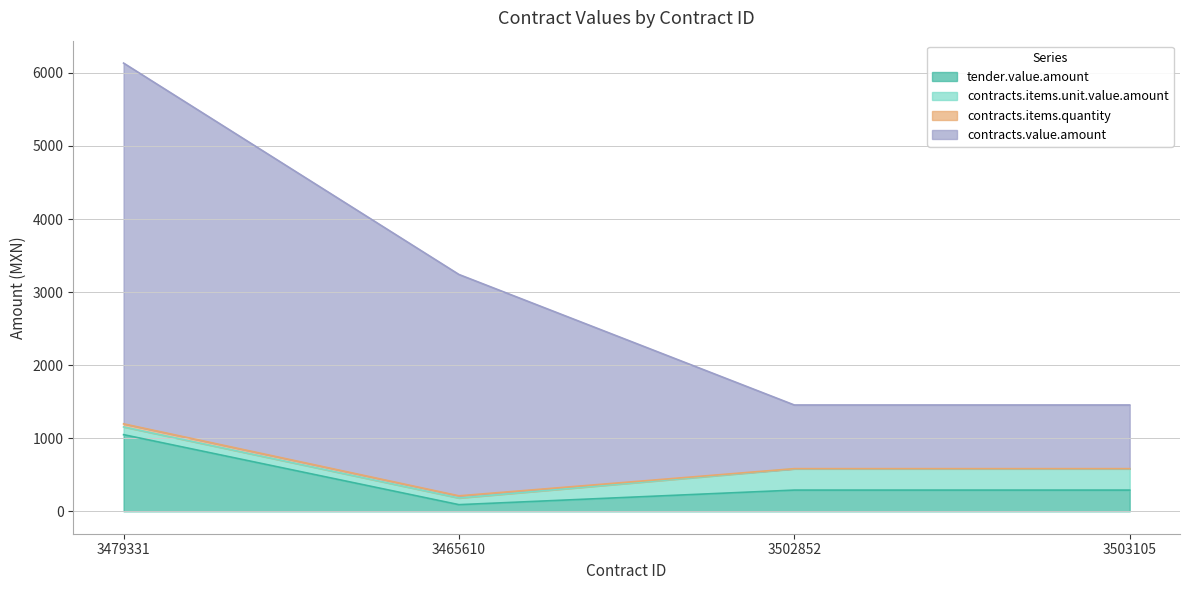

True or false: tender.value.amount and contracts.value.amount intersect in this chart.

False